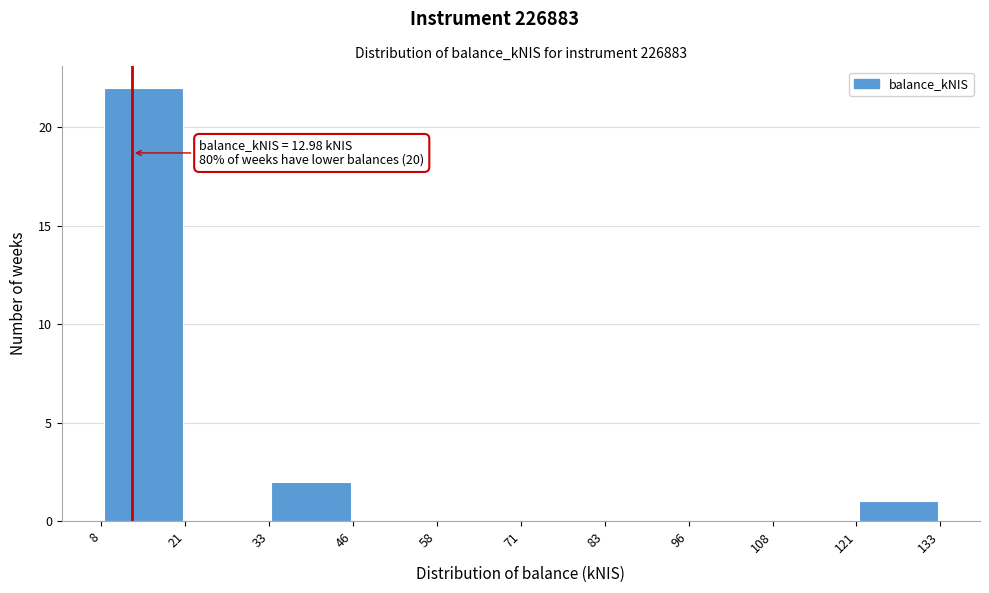

Over which range of the x-axis is the bar tallest?

8 to 21